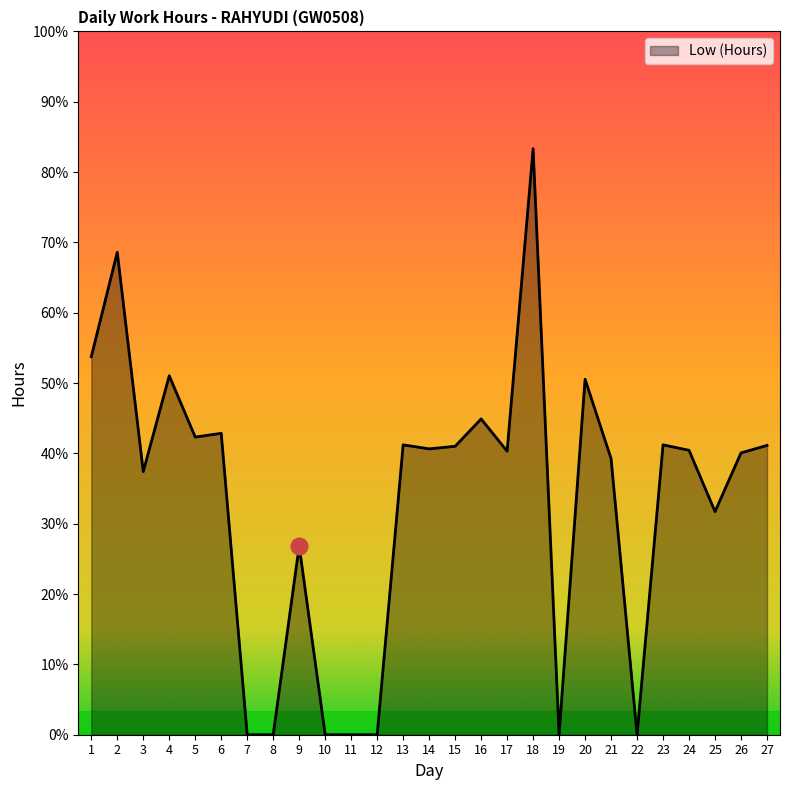

Does the chart have visible grid lines?

No